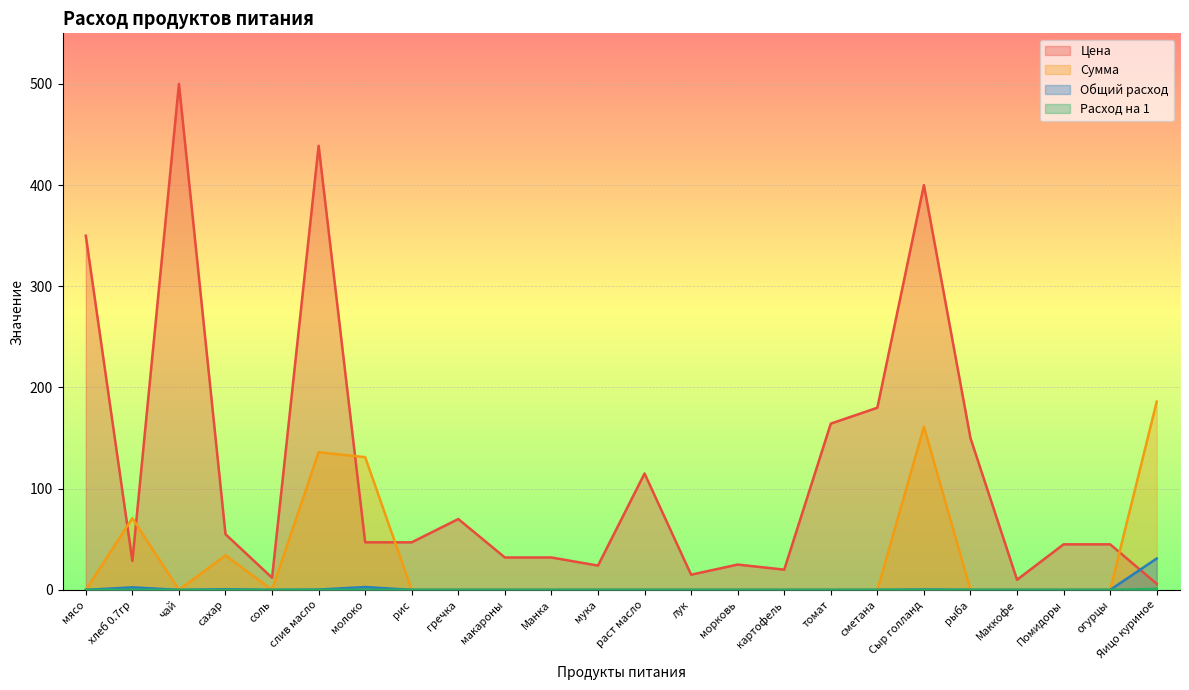

List the series in order of their peak value, highest first.

Цена, Сумма, Общий расход, Расход на 1